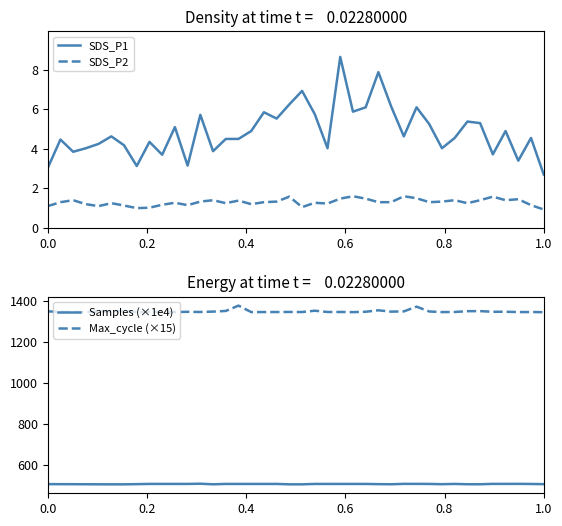

What is the maximum value shown in the chart?

1377.9